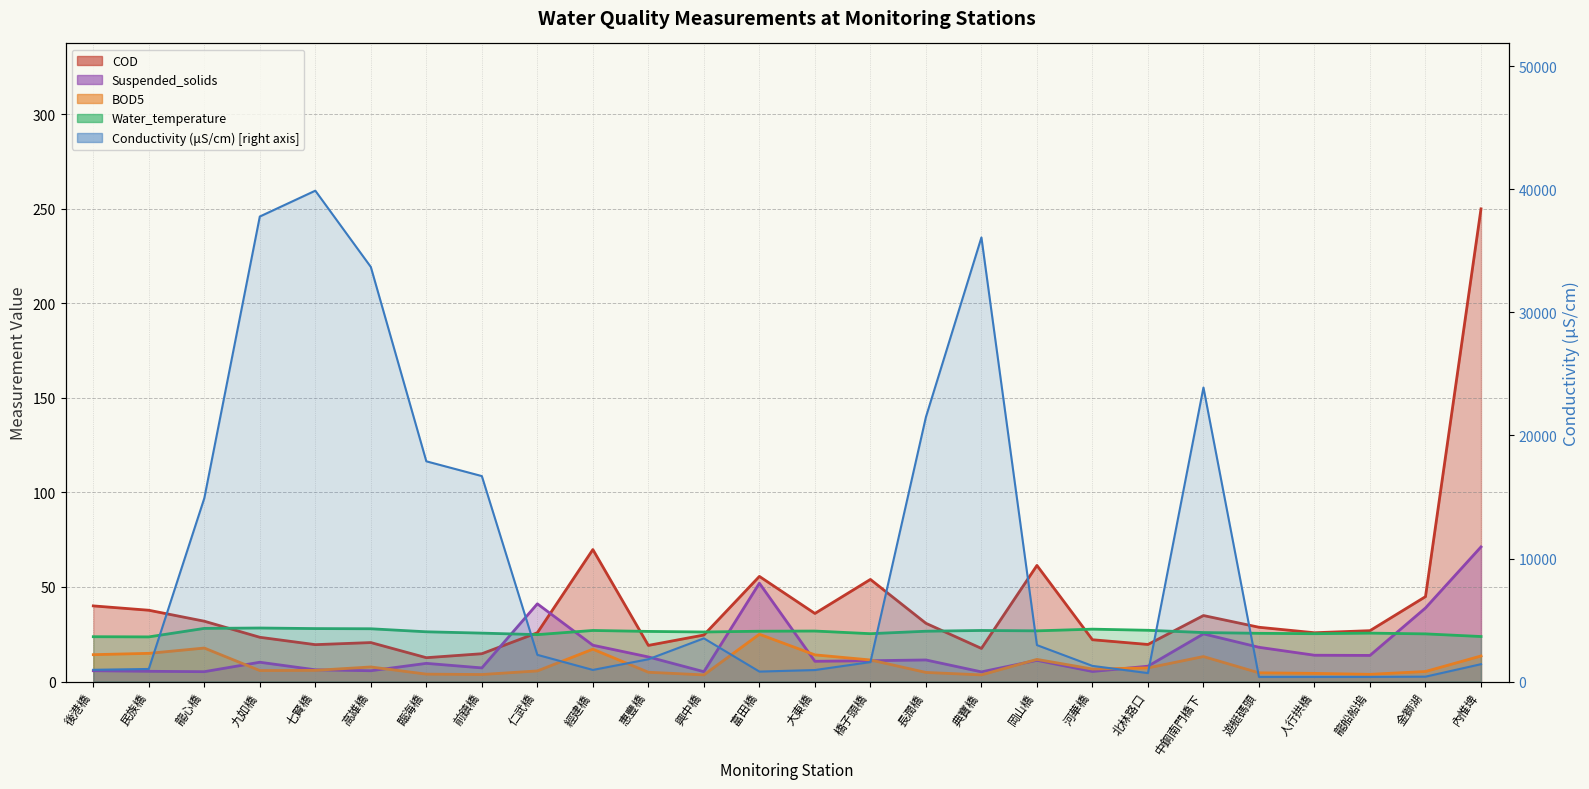

Where is BOD5 nearest to the value 14?

大東橋